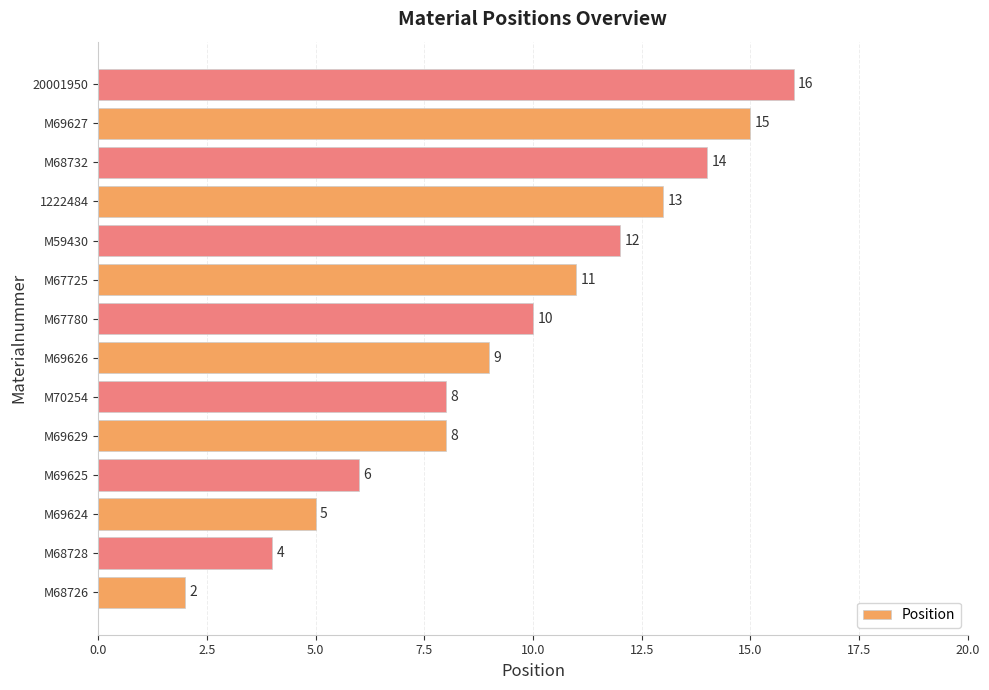

How many values are below 10?

7